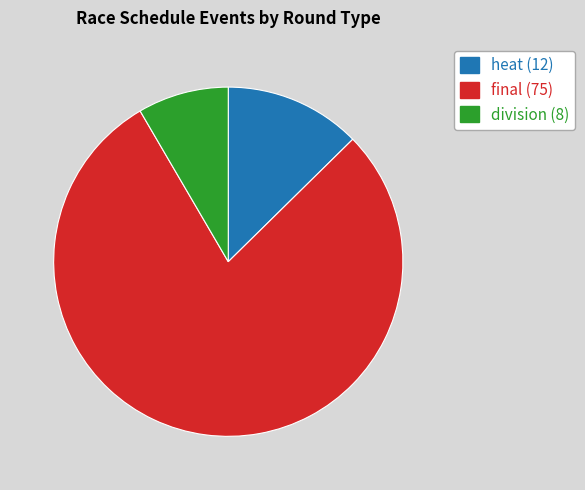

How many slices are in this pie chart?

3